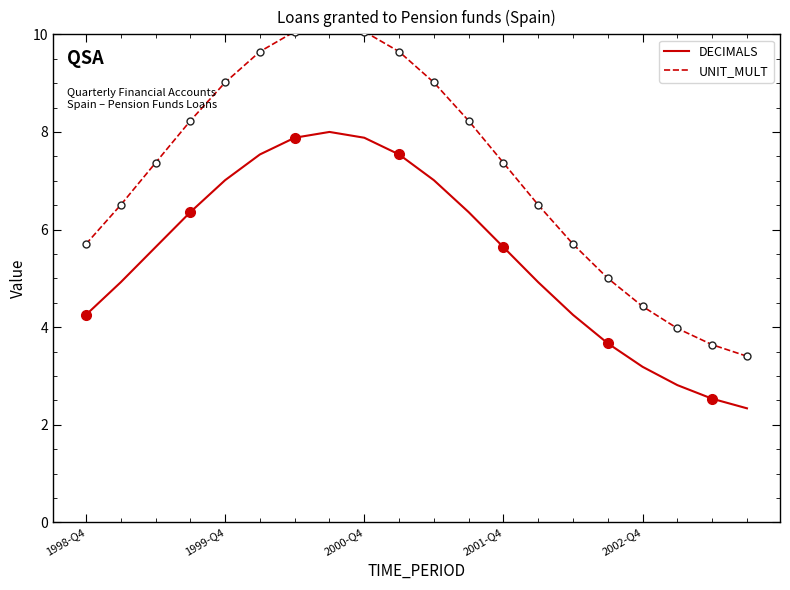

Rank the series by their average value, from highest to lowest.

UNIT_MULT, DECIMALS